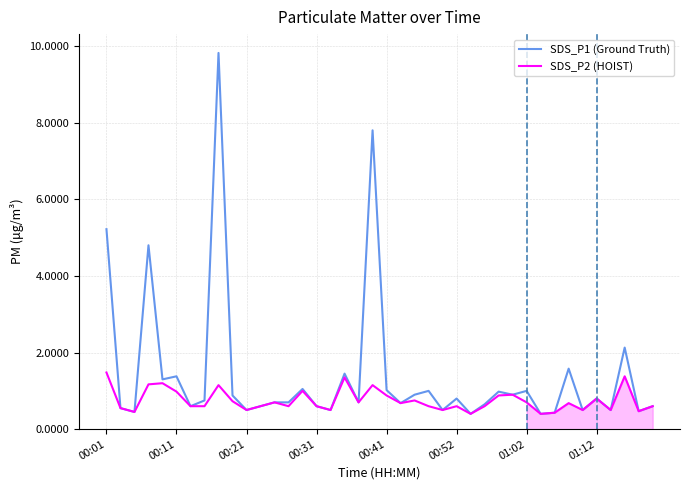

What is the maximum value shown in the chart?

9.8